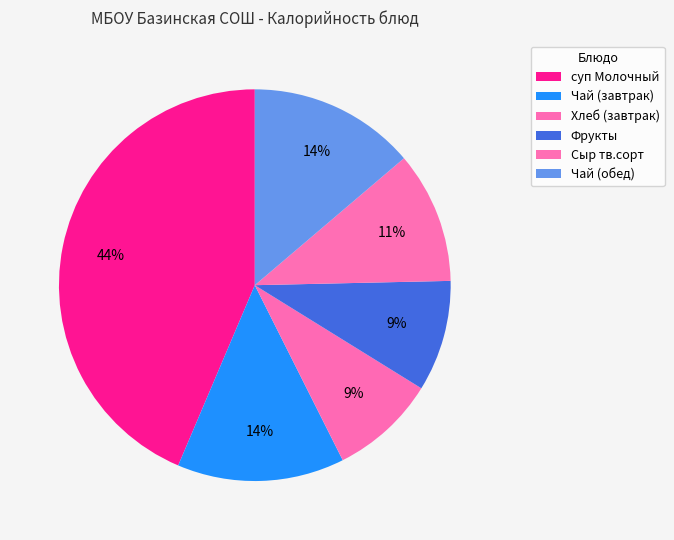

Which slice is the largest?

суп Молочный